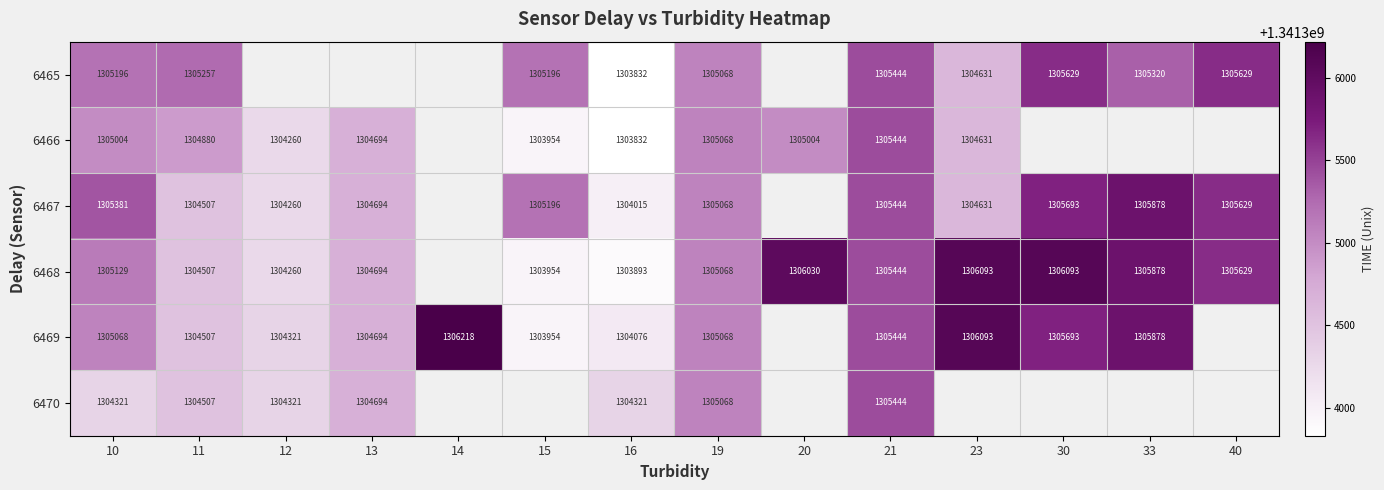

Is the value of 6467 at 33 greater than the value of 6465 at 13?

No